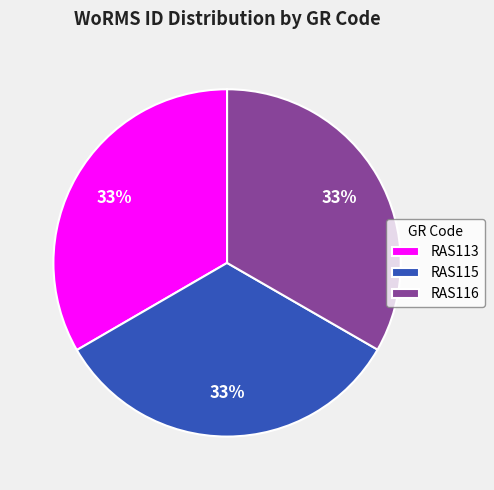

Do RAS116 and RAS115 together represent more than half of the pie?

Yes